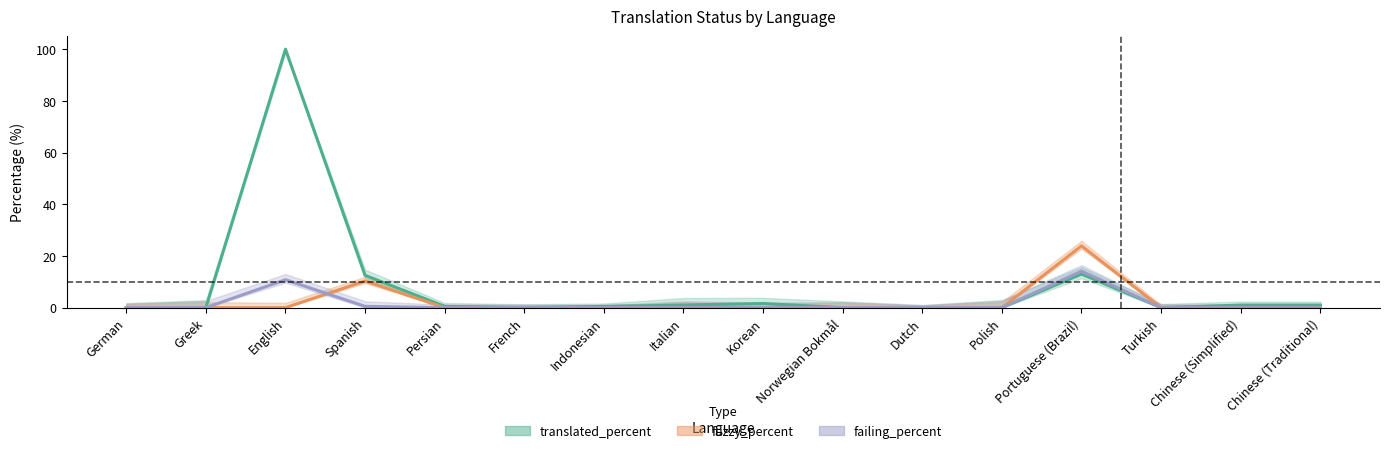

True or false: fuzzy_percent and translated_percent intersect in this chart.

False